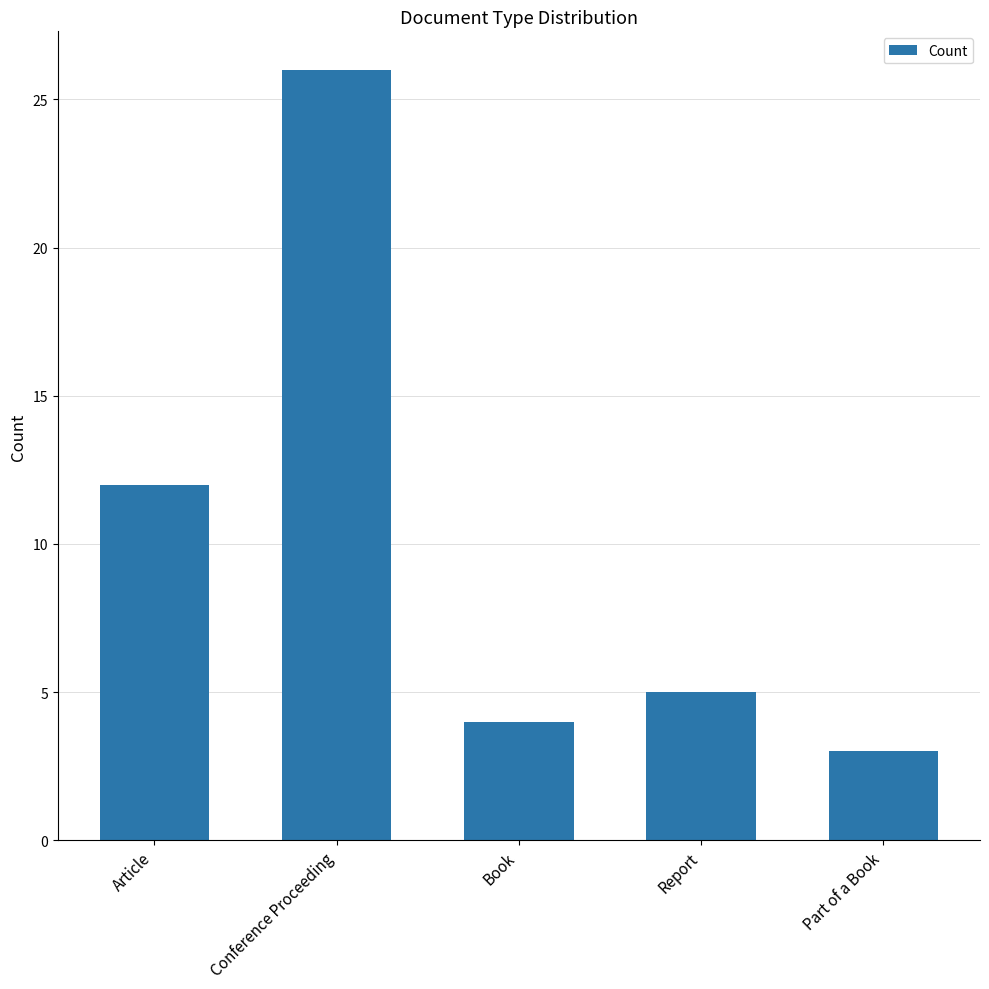

What is the maximum value shown in the chart?

26